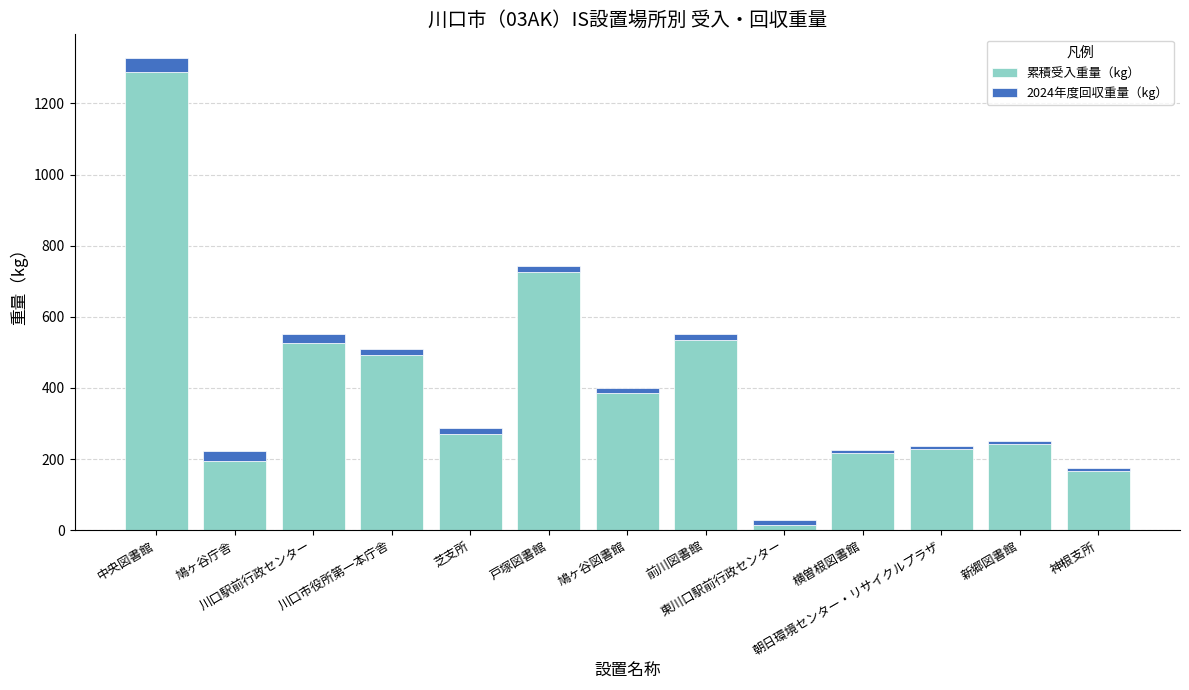

What is the average value of the 累積受入重量（kg） series?

407.0